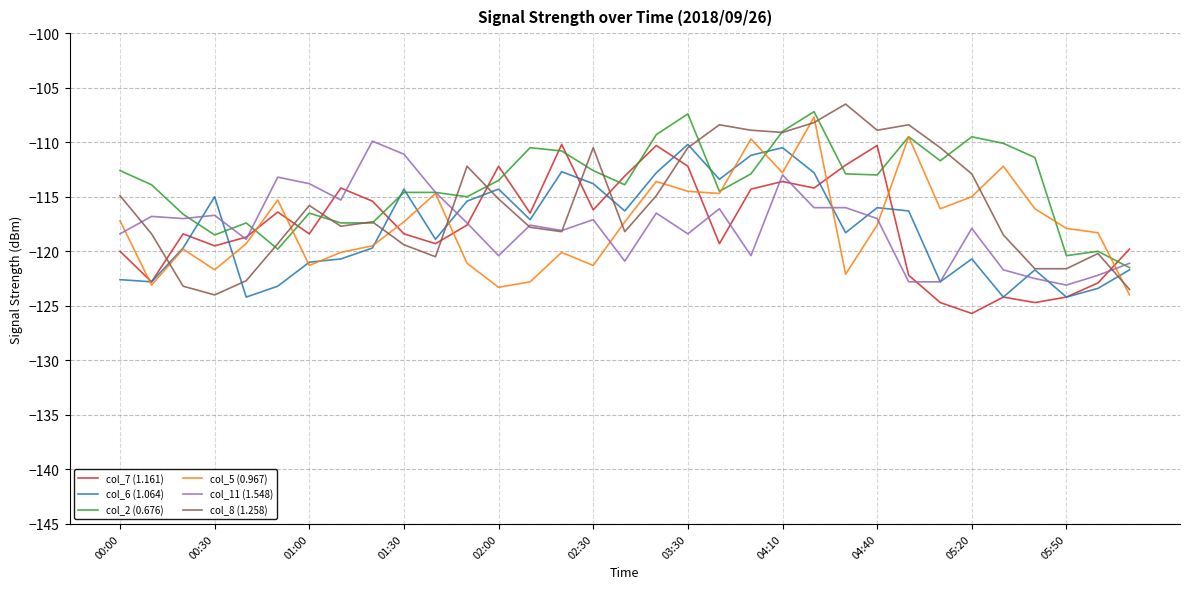

What is the highest value of the col_8 (1.258) series?

-106.5